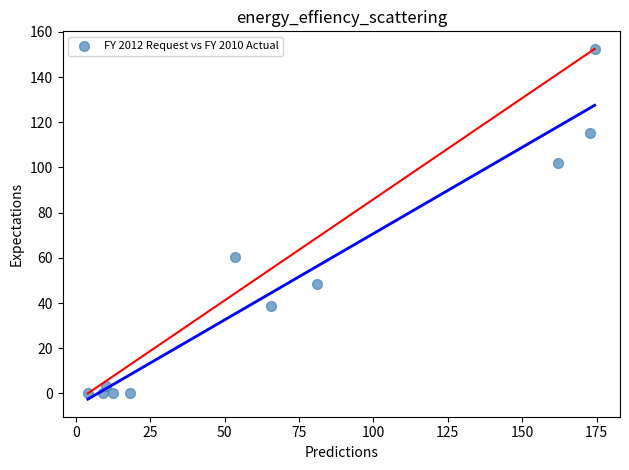

What is the range of X values (max minus min)?

170.4